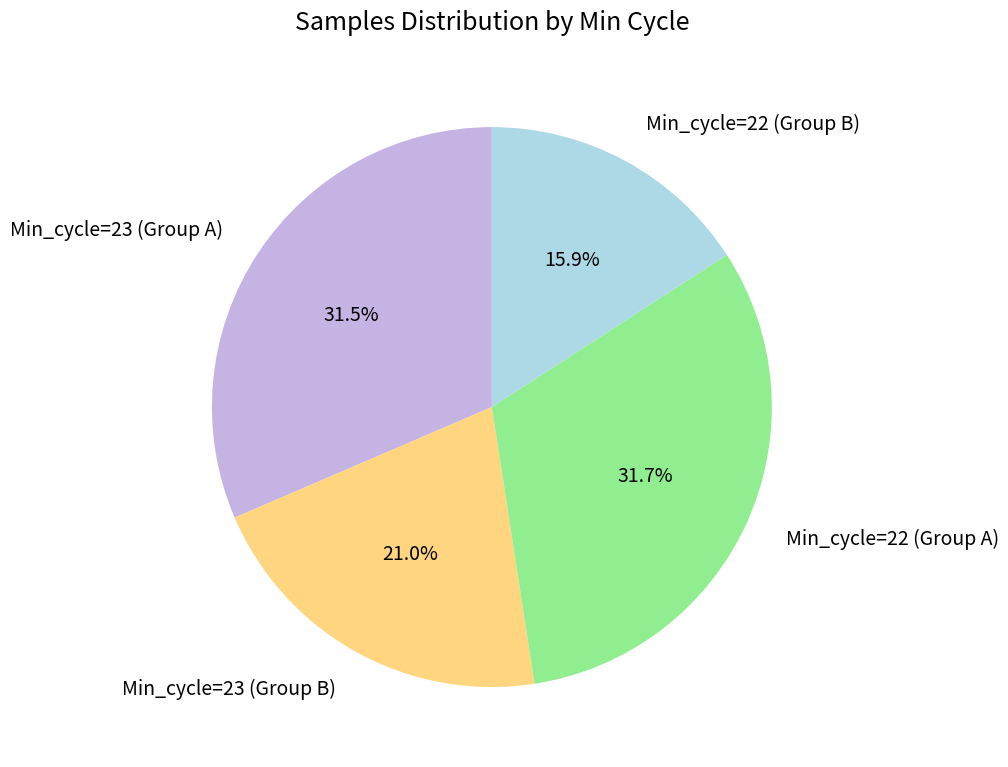

Approximately how many times larger is the value at Min_cycle=23 (Group B) compared to Min_cycle=22 (Group B)?

1.3